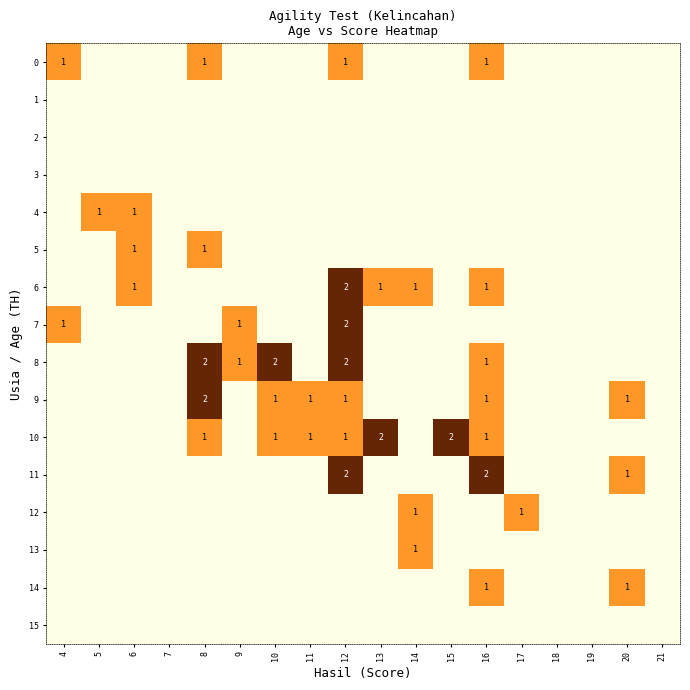

The value of 9 at 12 is 1. True or false?

True